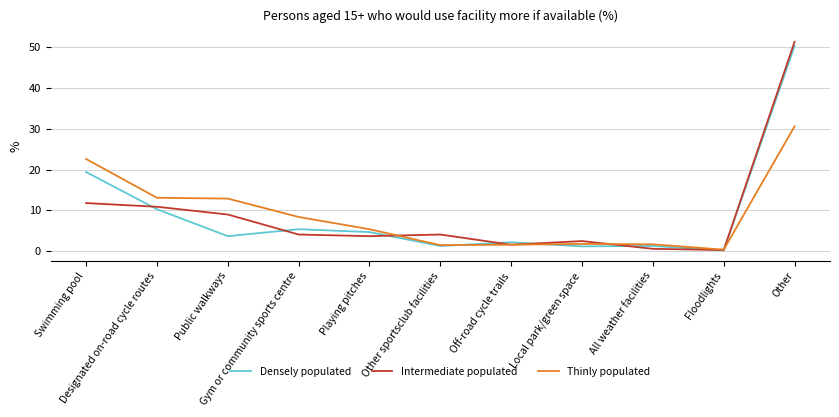

What is the maximum value shown in the chart?

51.3